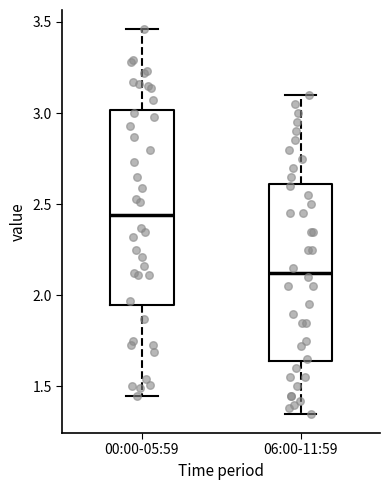

Comparing the boxes themselves (not the whiskers), which one is the tallest?

00:00-05:59